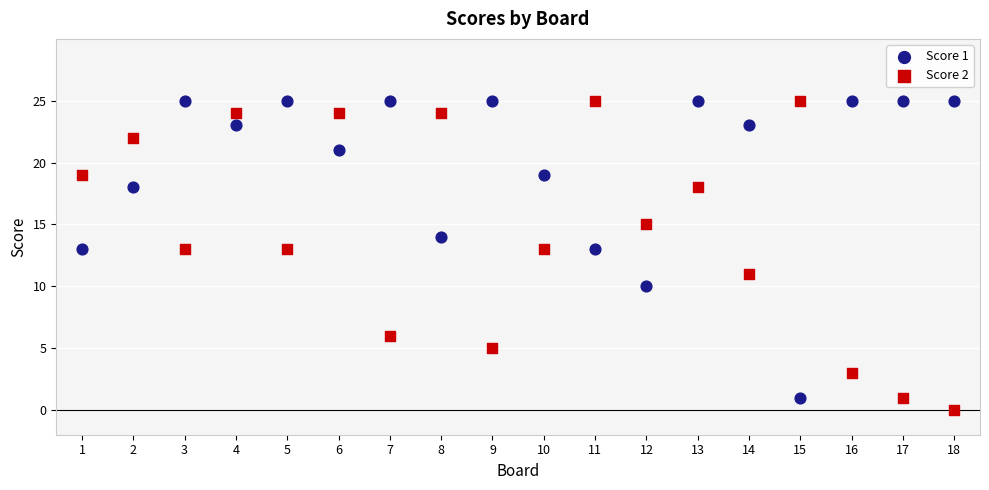

What is the X range (max minus min) for the scatter plot?

17